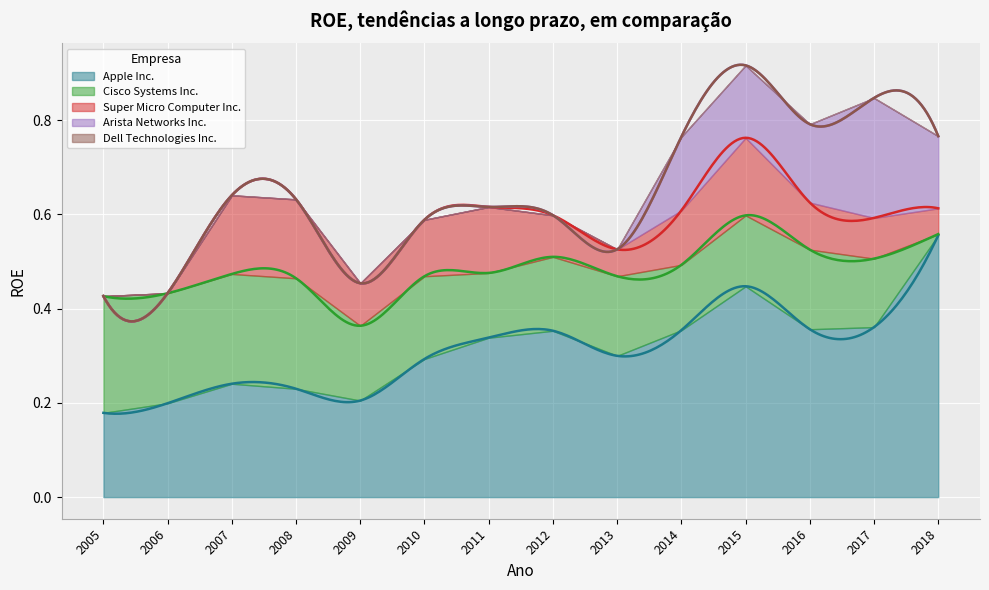

Which series has the largest total across all categories?

Apple Inc.